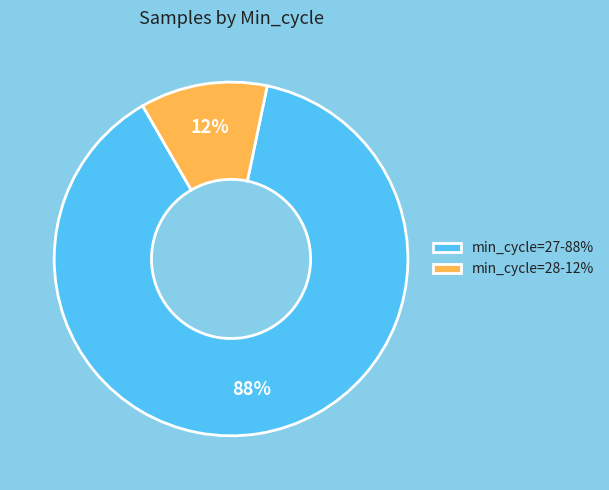

Does any single category account for the majority?

Yes